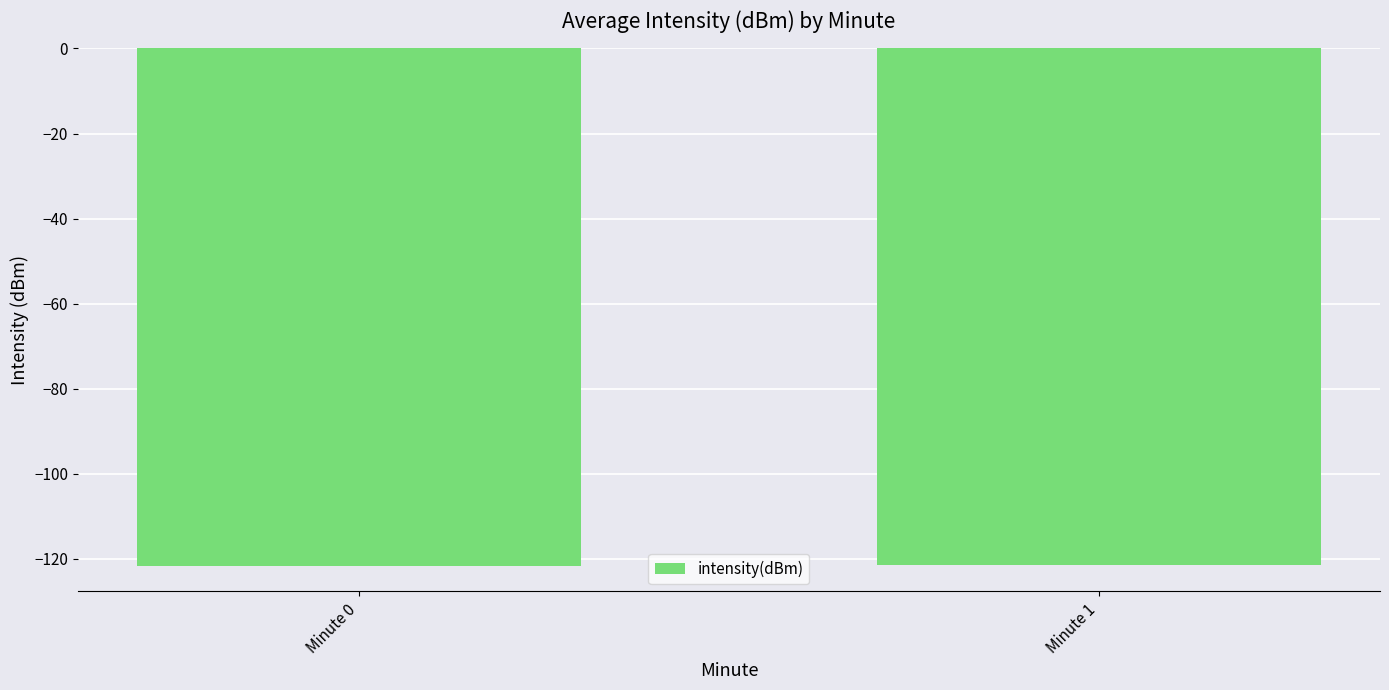

What is the value of the 2nd bar from the left?

-121.5